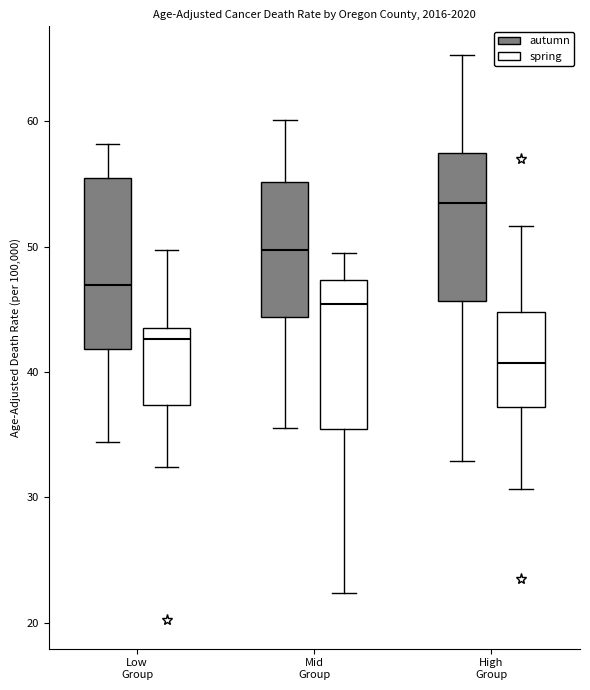

Which box has the highest median line?

High Group (autumn)